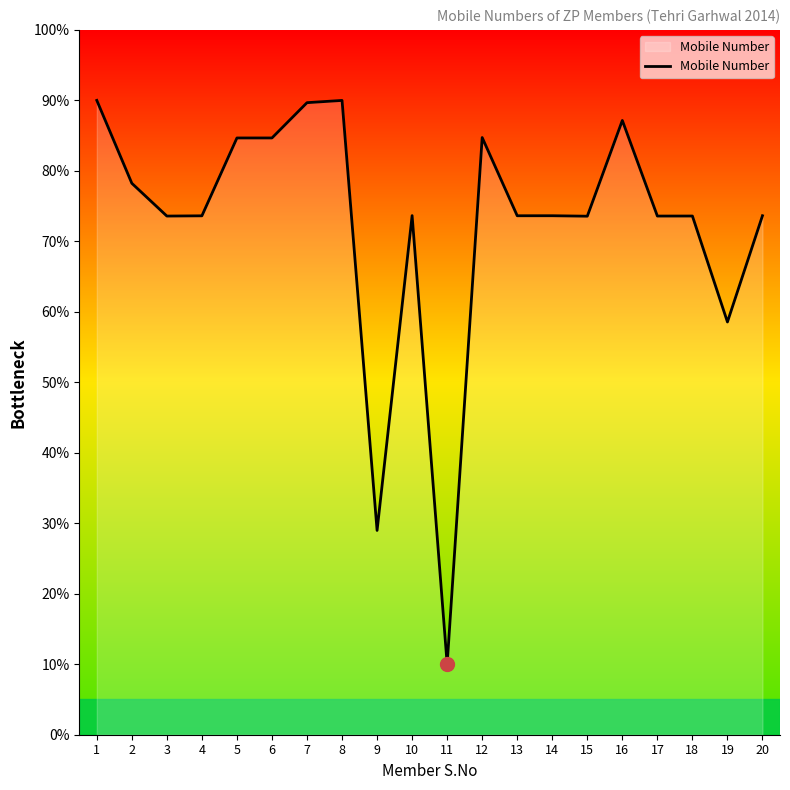

What is the smallest value displayed?

10.0